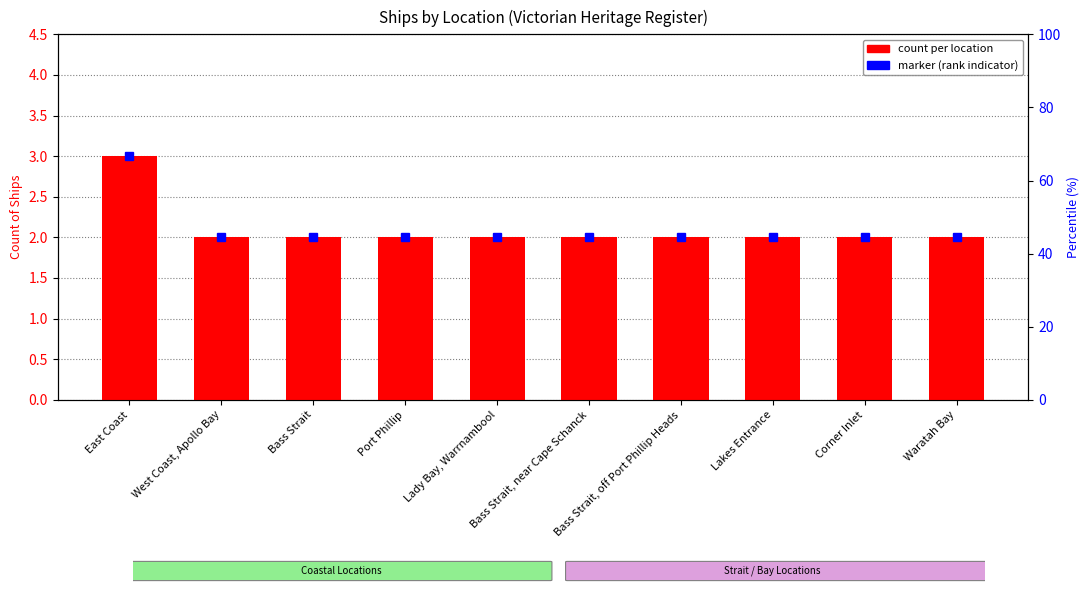

Reading right to left, what are all the values shown in this chart?

Waratah Bay=2	Corner Inlet=2	Lakes Entrance=2	Bass Strait, off Port Phillip Heads=2	Bass Strait, near Cape Schanck=2	Lady Bay, Warrnambool=2	Port Phillip=2	Bass Strait=2	West Coast, Apollo Bay=2	East Coast=3